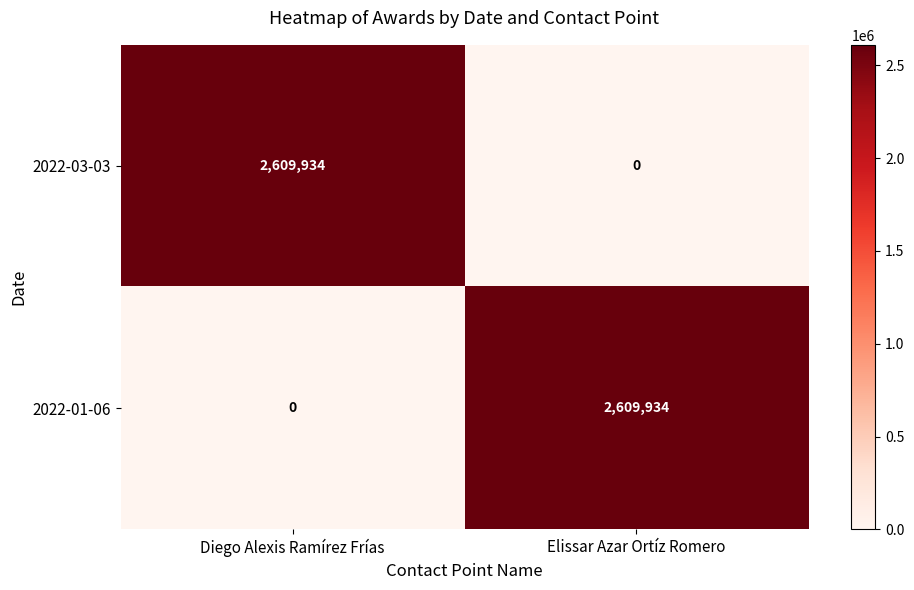

At how many categories does at least one series exceed 675821?

2